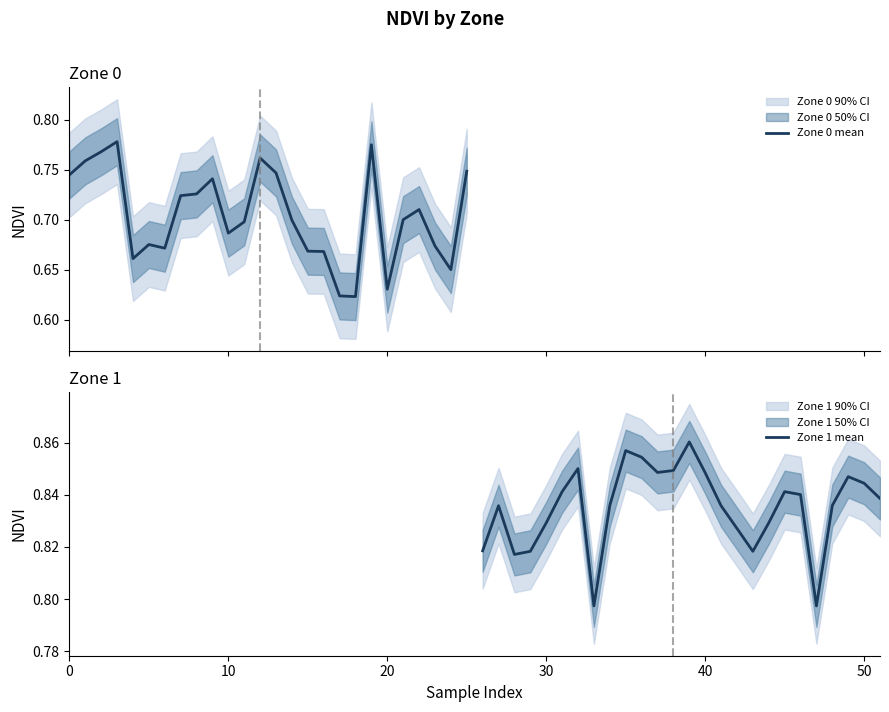

Between 19 and 20, which is larger?

19